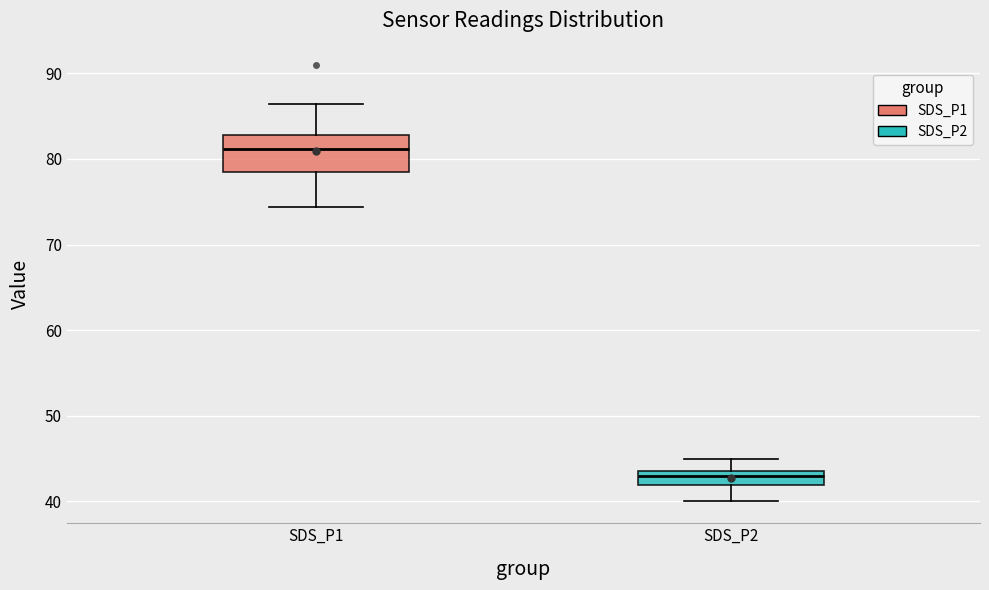

Which box's median line is the lowest?

SDS_P2